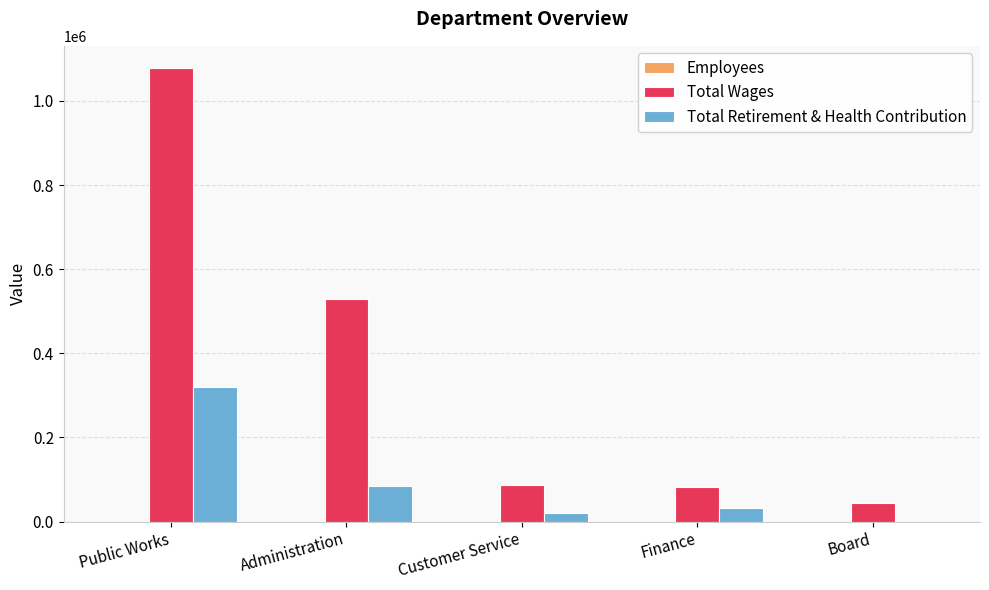

What is the maximum value for Total Wages?

1077216